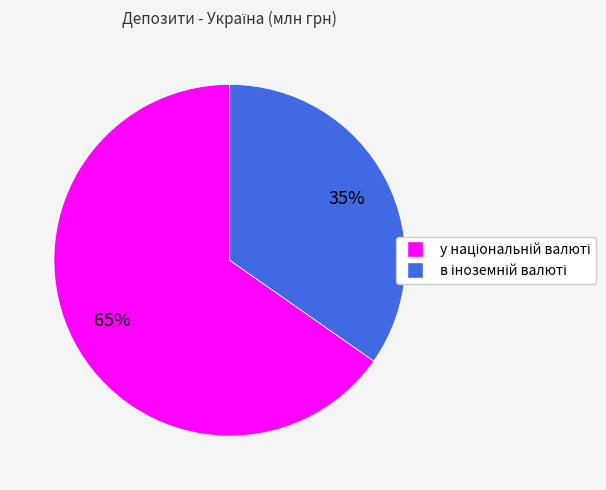

To the nearest percent, what is the average slice percentage?

50%